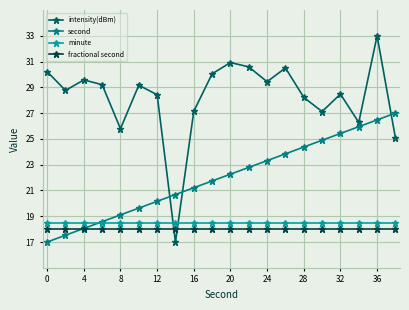

How many lines are shown in the chart?

4